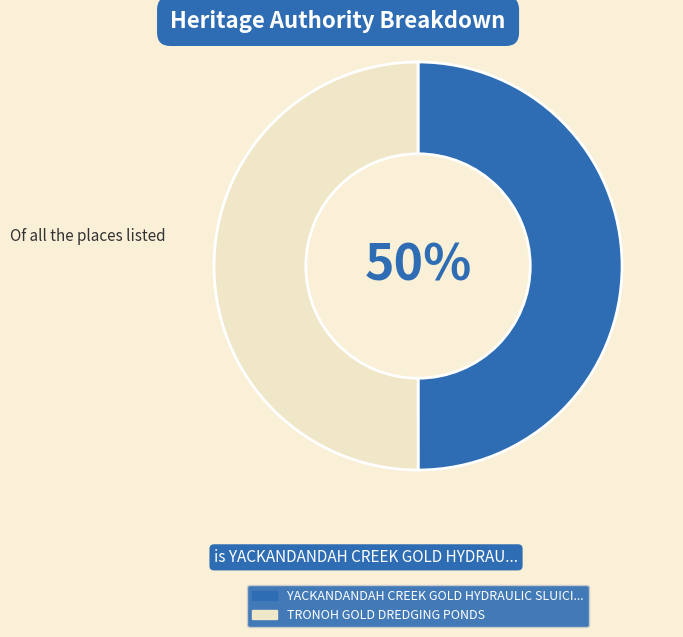

To the nearest percent, what is the average slice percentage?

50%